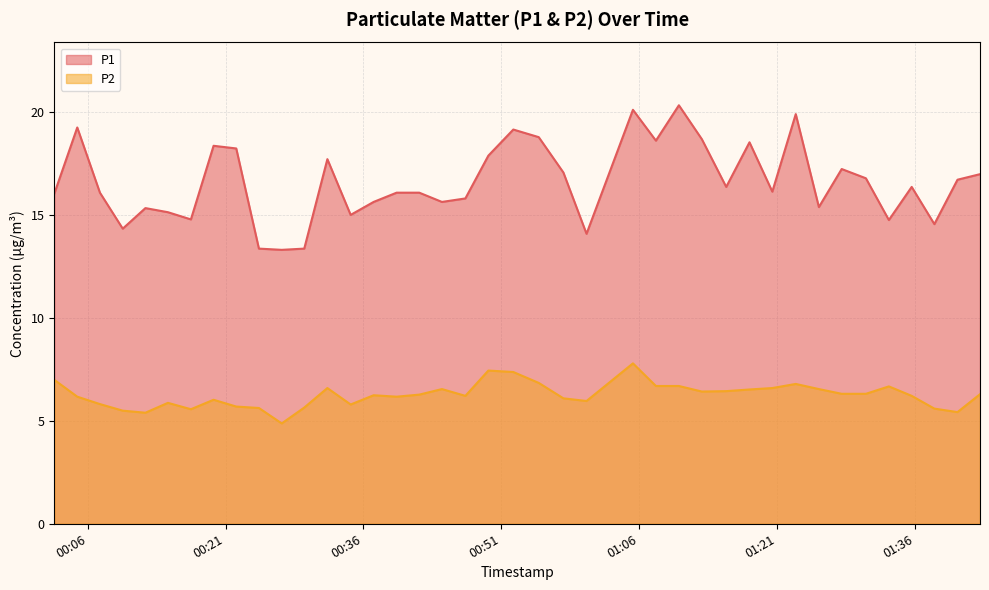

True or false: P1 and P2 cross at least once.

False